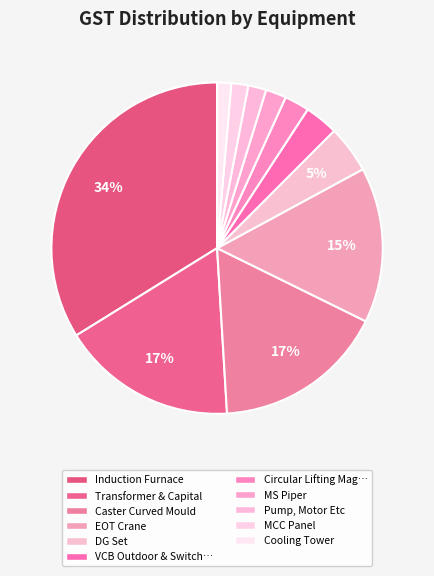

How many segments does this pie chart have?

11